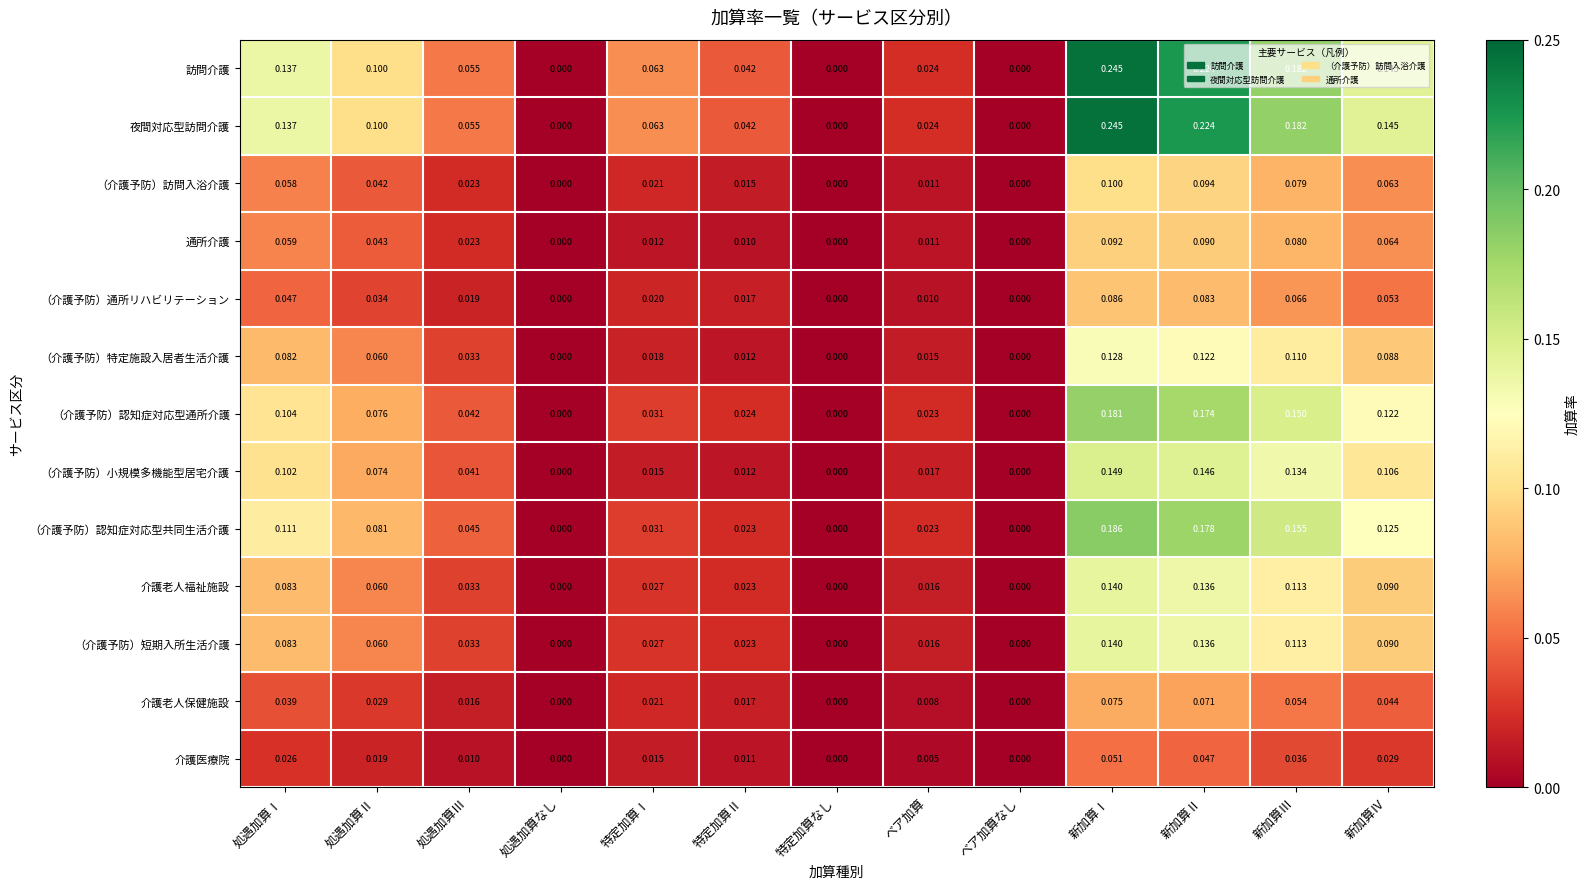

Which category has the highest value across all series?

新加算Ⅰ